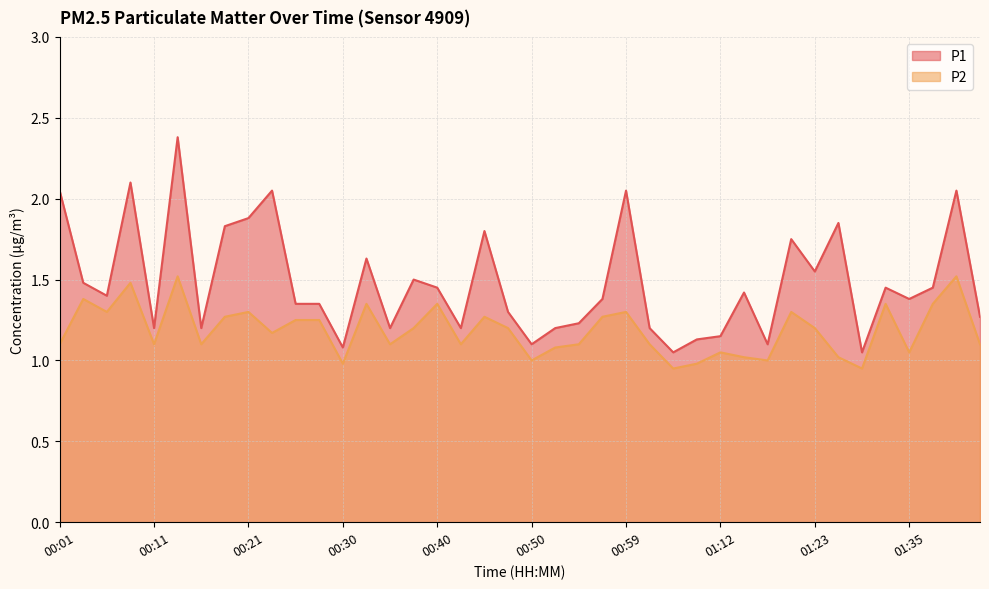

At which category does P1 reach its first local peak?

00:08